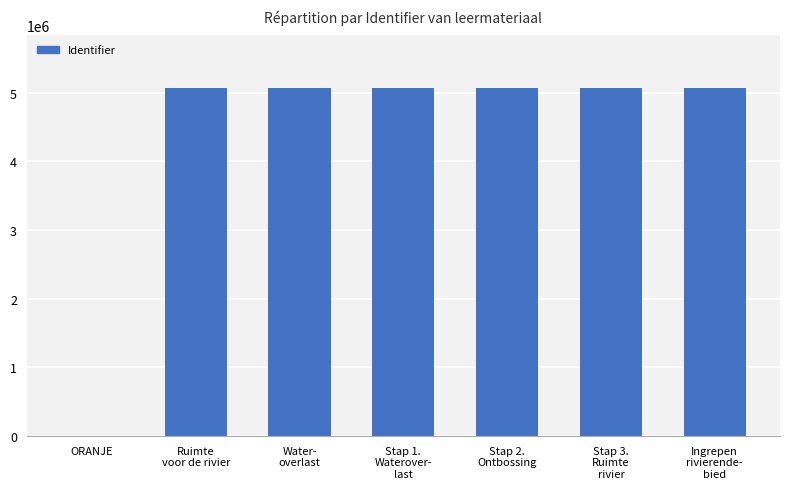

What value does the data have at Stap 1.
Waterover-
last, to the nearest 10?

5072640